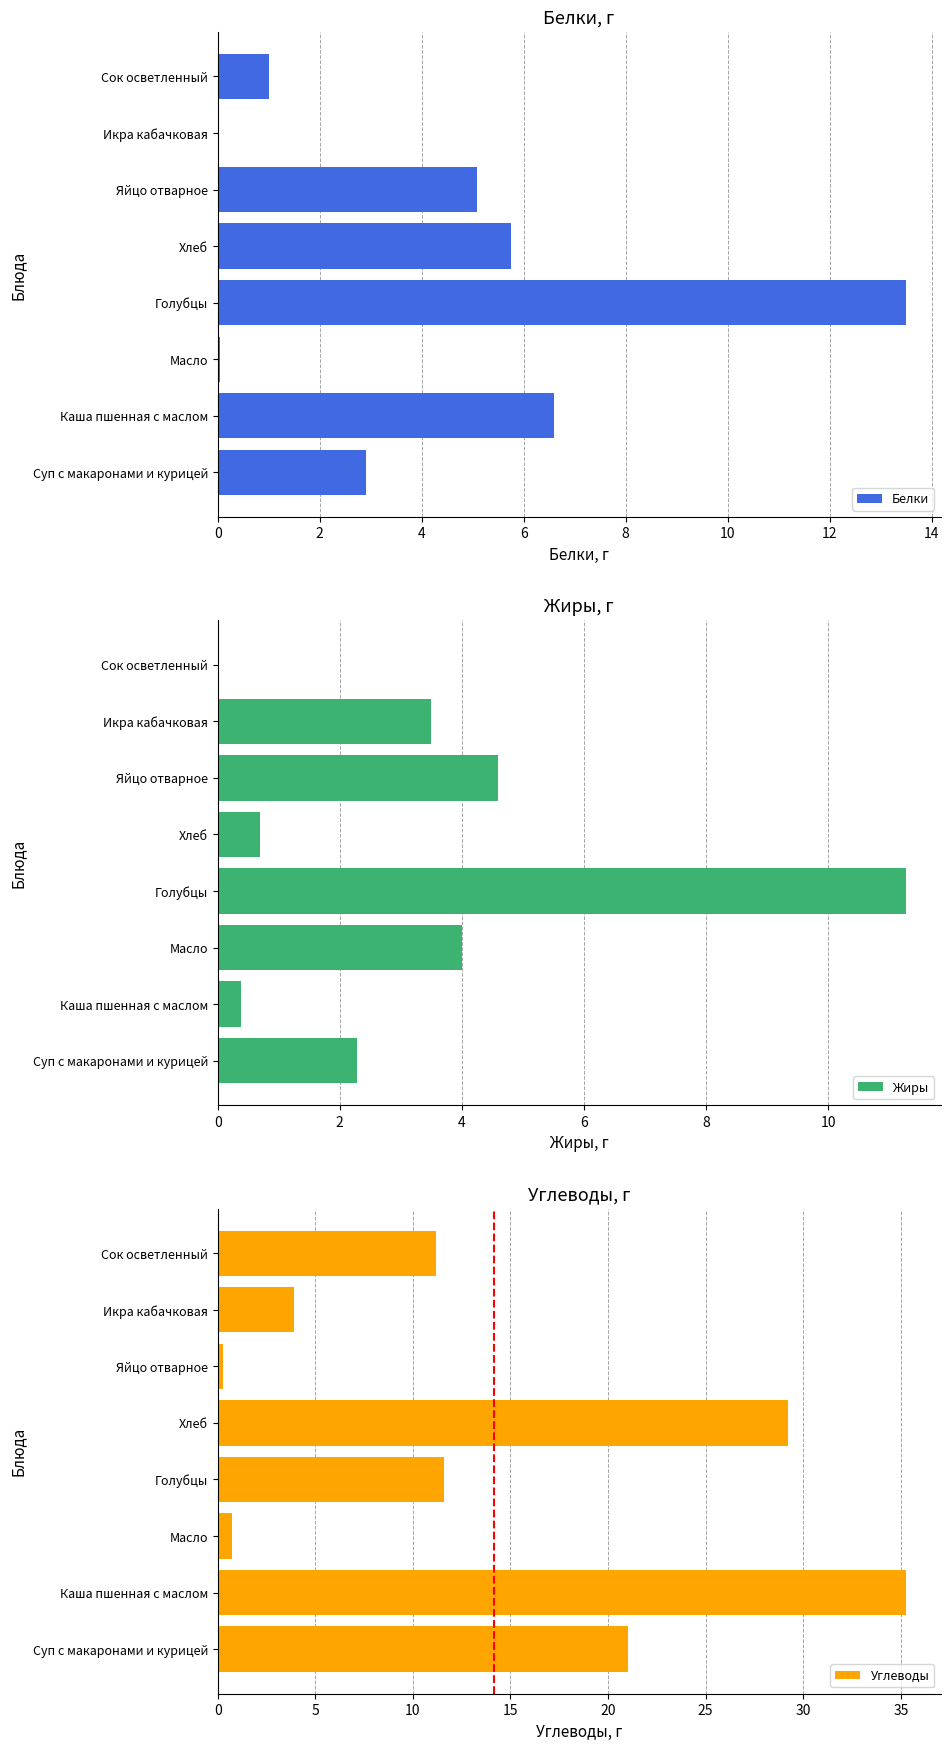

Where is Жиры nearest to the value 5?

Яйцо отварное